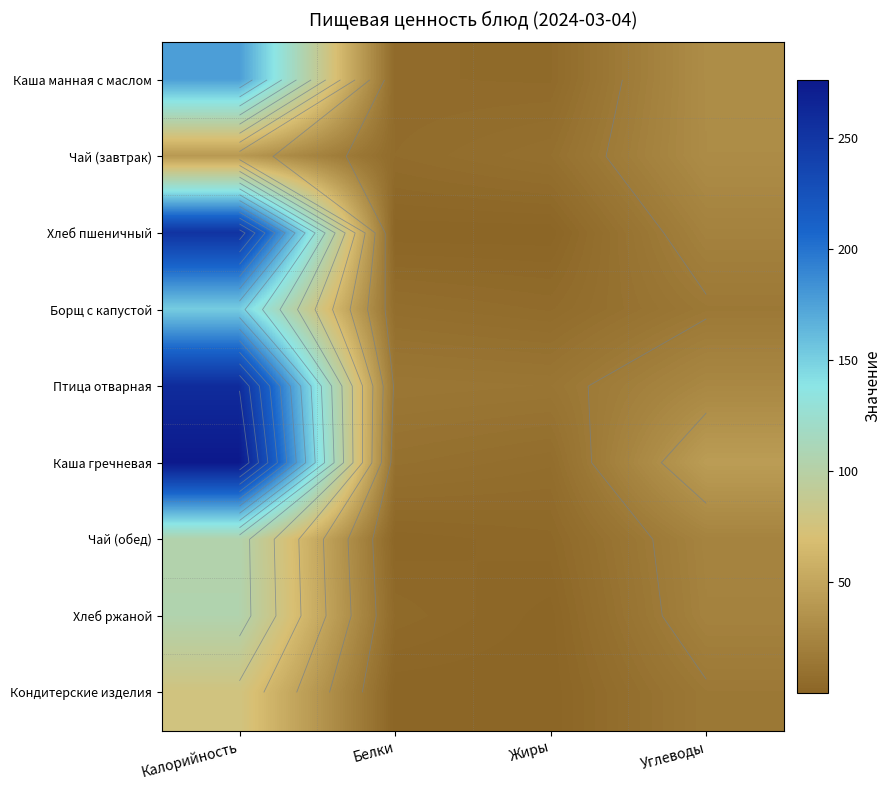

What is the total value across all series at Белки?

45.4